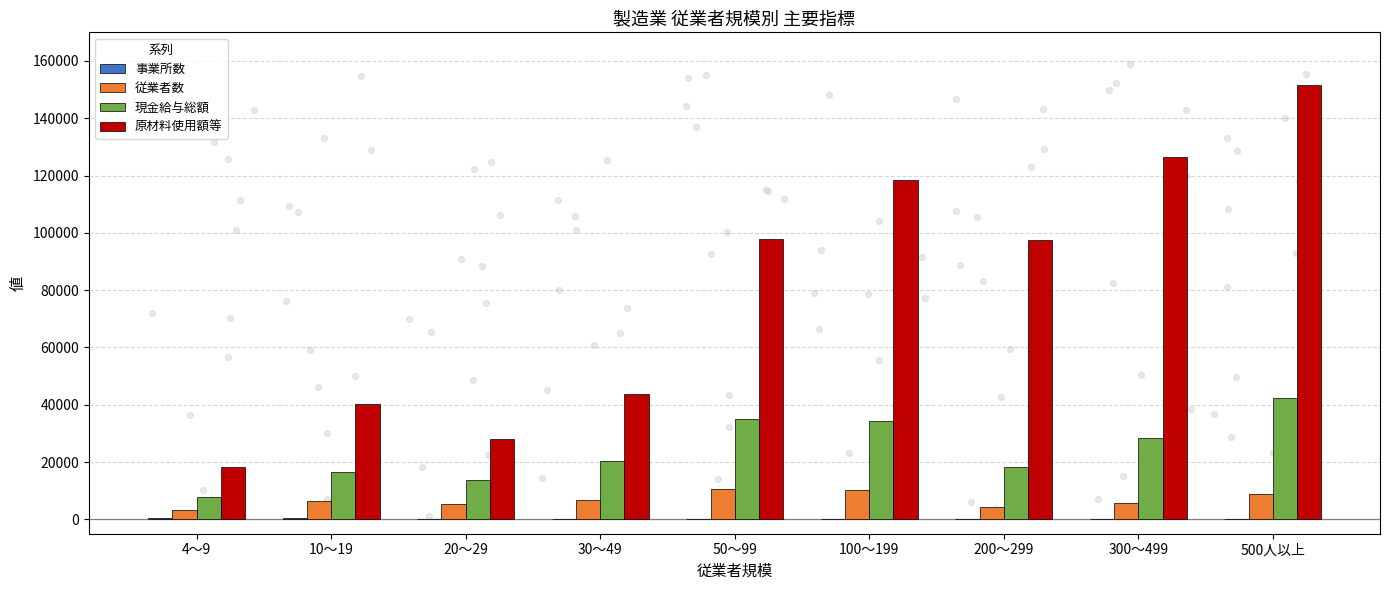

Which series reaches the minimum Y coordinate?

事業所数